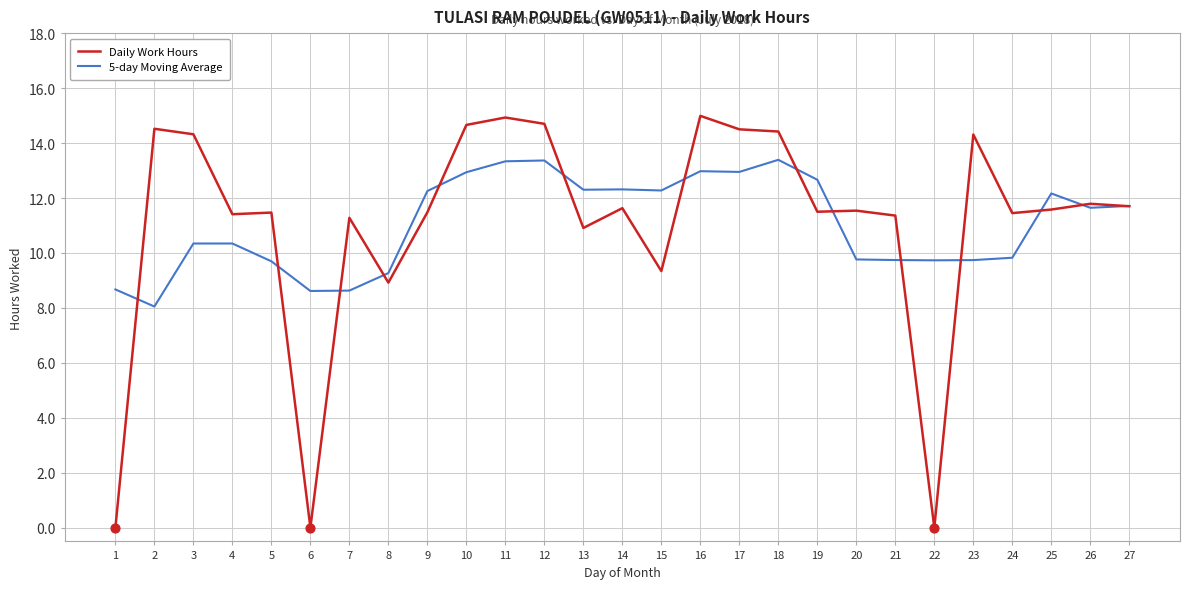

What is the total value across all series at 2?

22.6